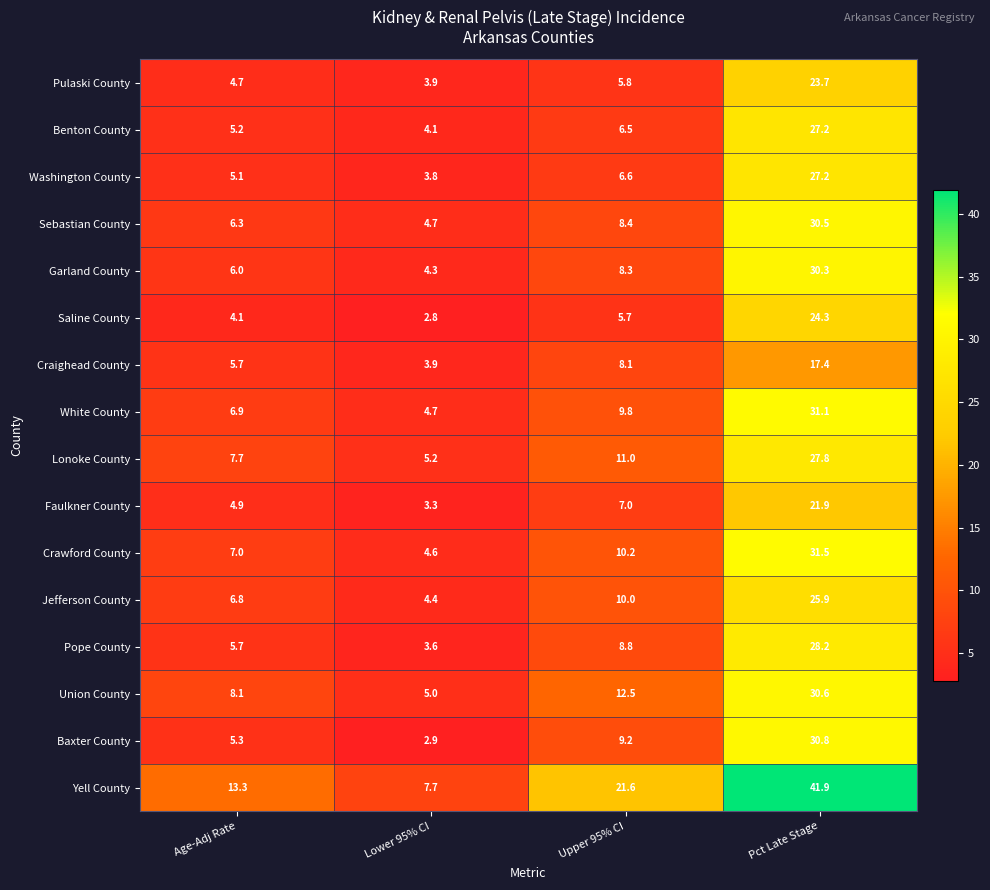

At which label does Yell County reach its peak?

Pct Late Stage